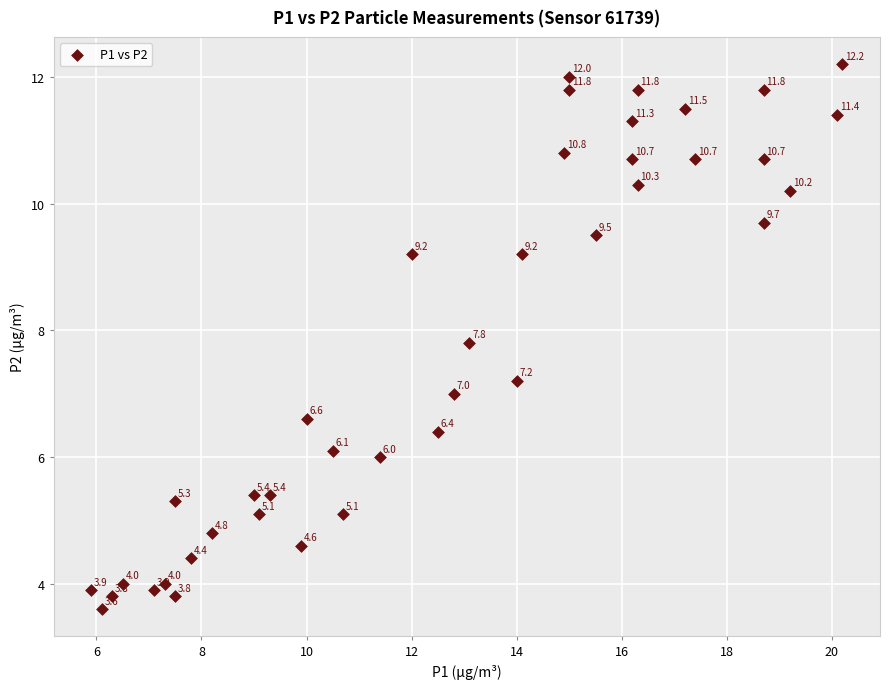

What Y value in the scatter plot is closest to 7?

7.0